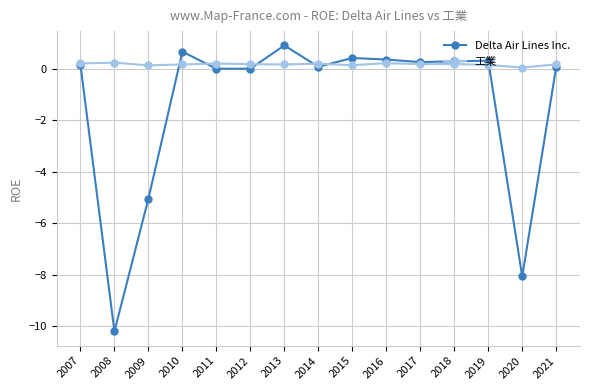

What is the difference between the second highest and second lowest values in the 工業 series?

0.1